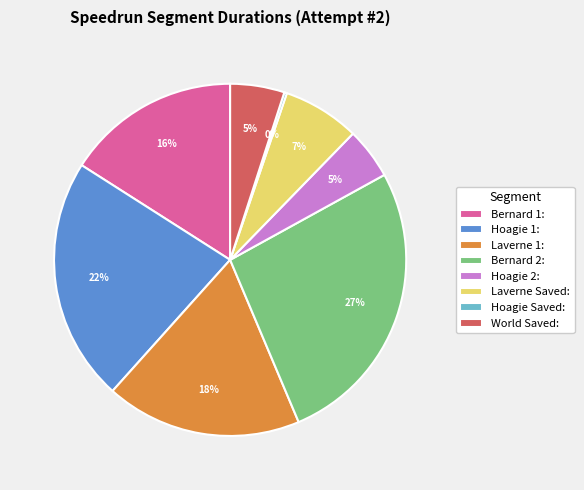

To the nearest percent, what is the average slice percentage?

12%